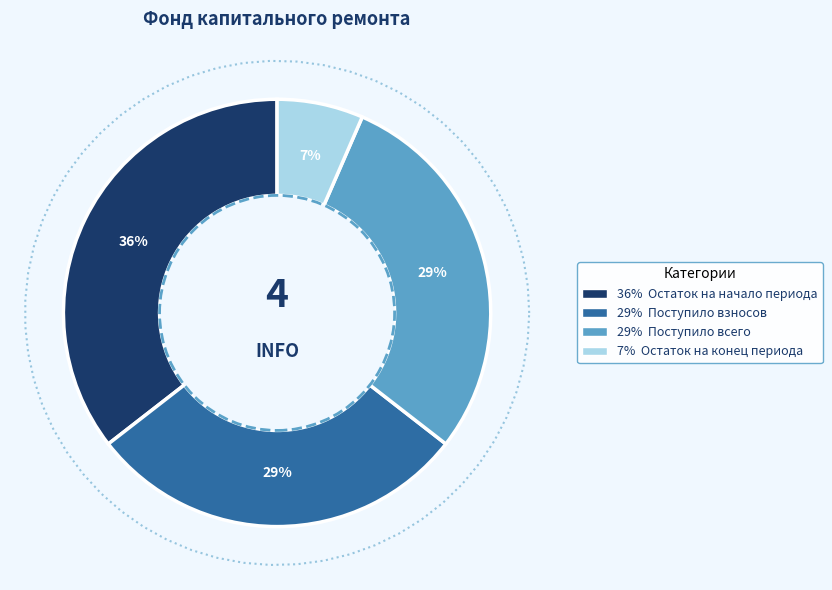

Count the number of slices in the pie.

5